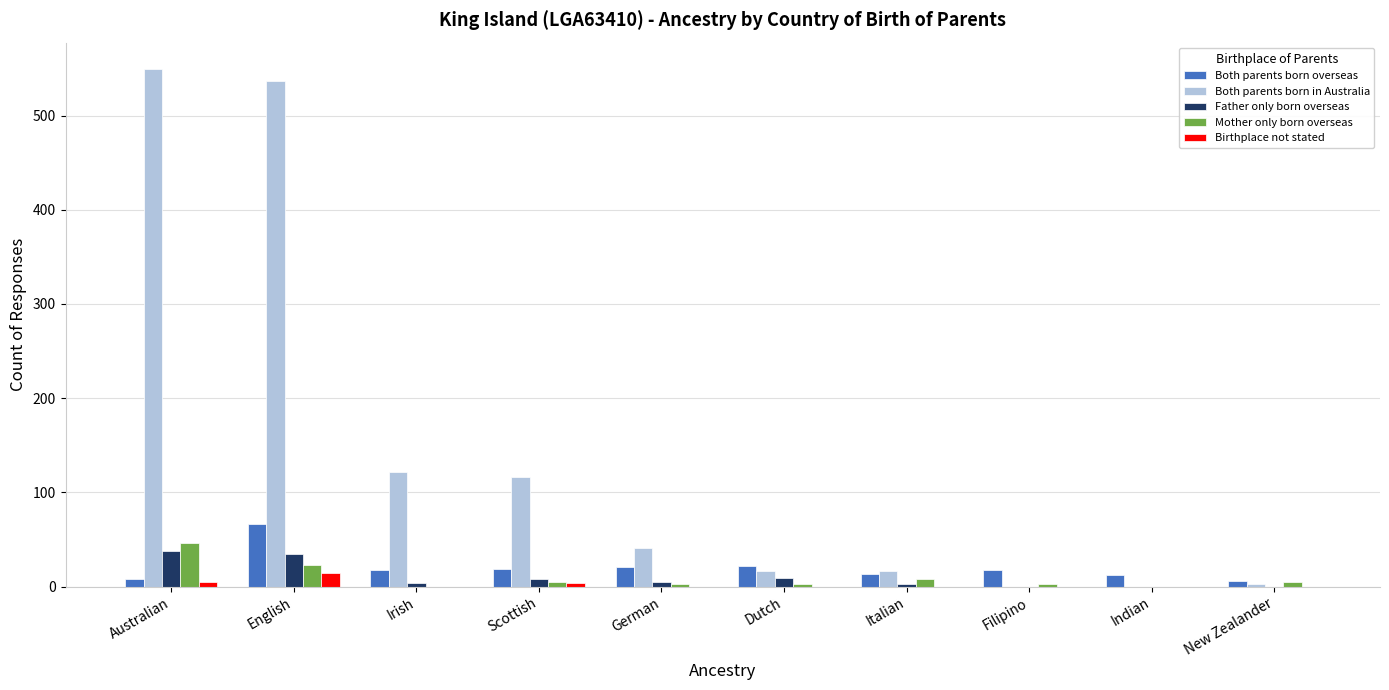

The value of Mother only born overseas at Australian is 66. True or false?

False